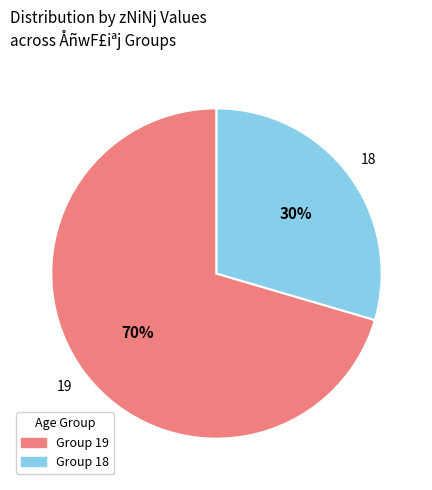

To the nearest percent, what is the average slice percentage?

50%